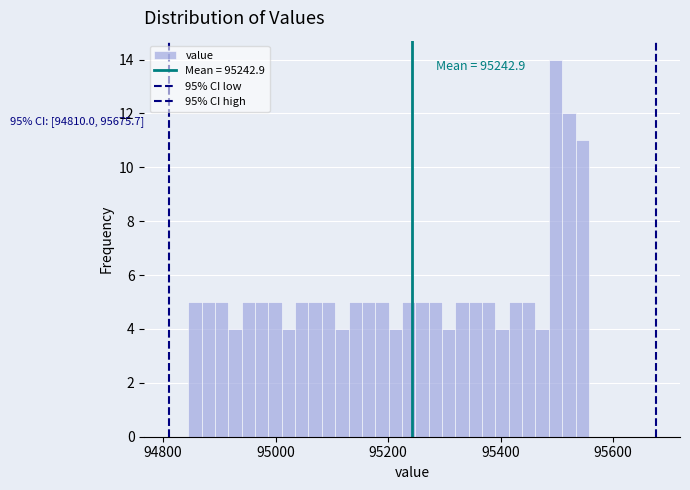

Read against the x-axis, roughly where is the centre of the tallest bar?

95500